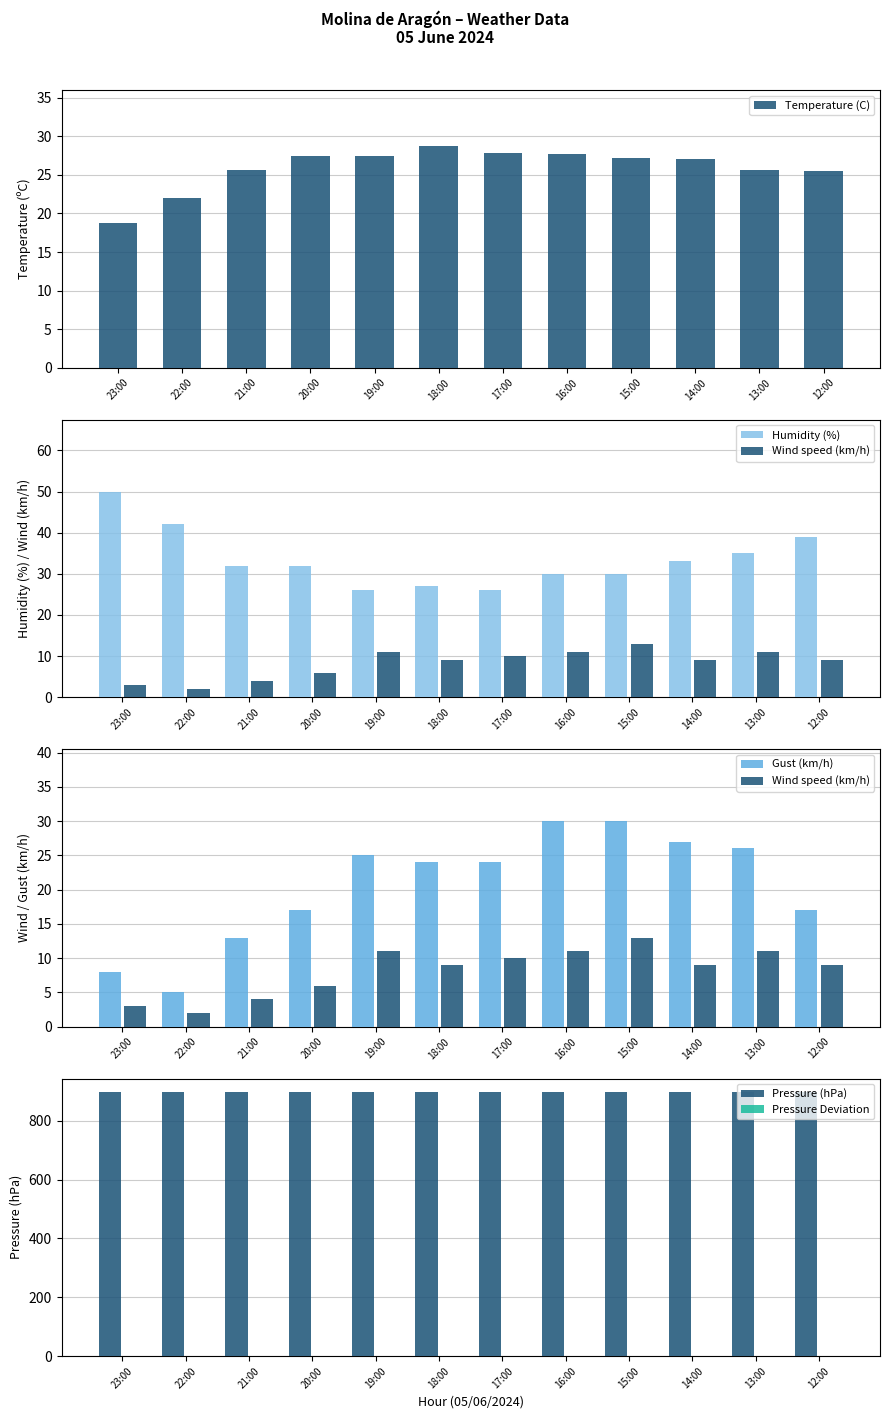

At which label does Wind speed (km/h) reach its minimum?

22:00